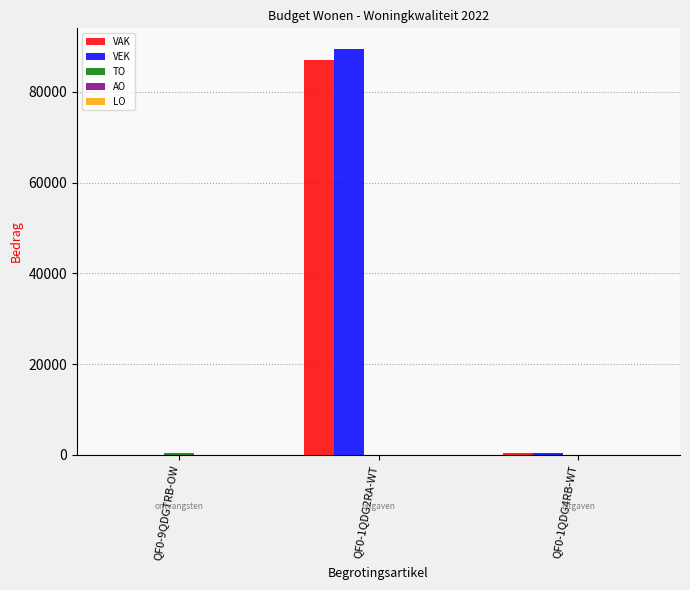

The VAK series shows 87001 at QF0-1QDG2RA-WT. True or false?

True